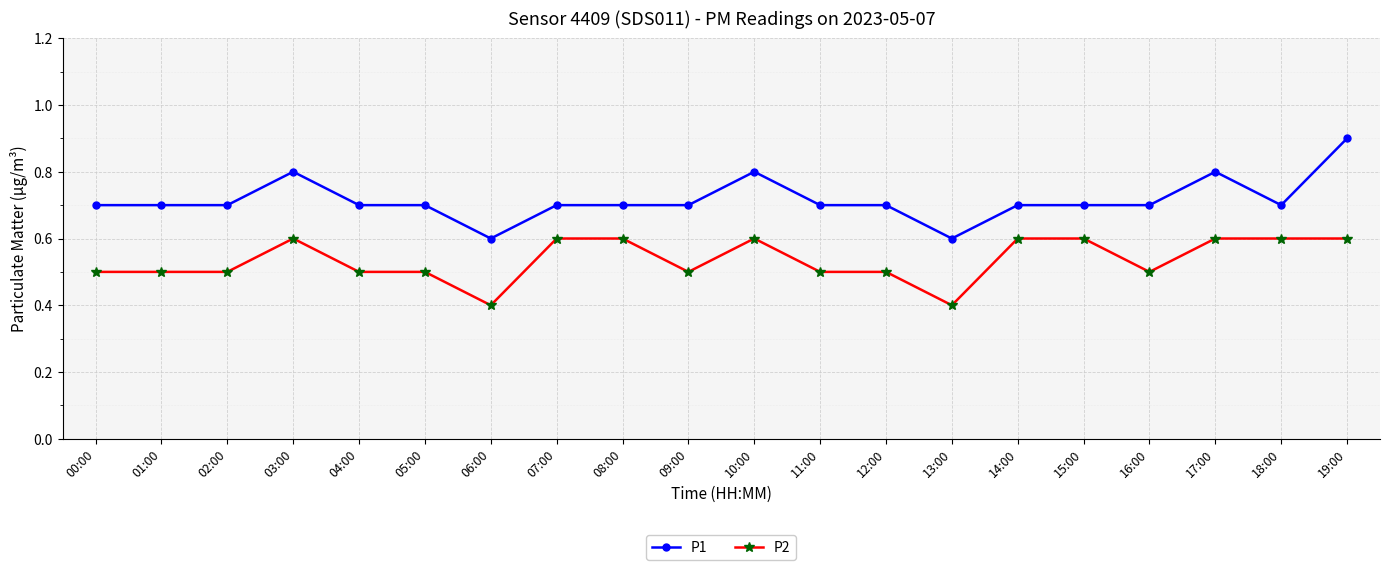

What is the maximum value for P2?

0.6